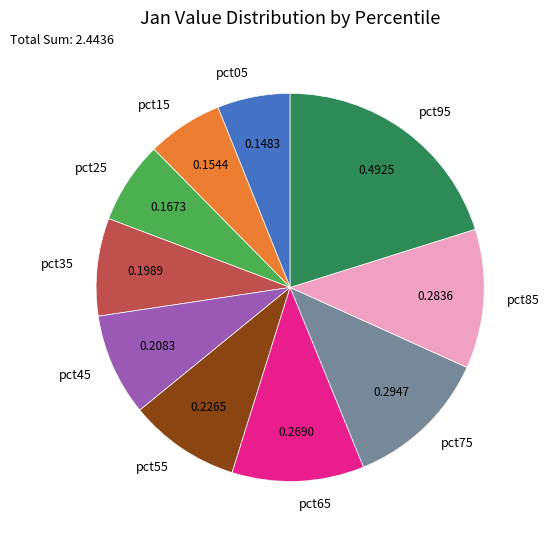

The pct55 slice represents 9% of the pie. True or false?

True